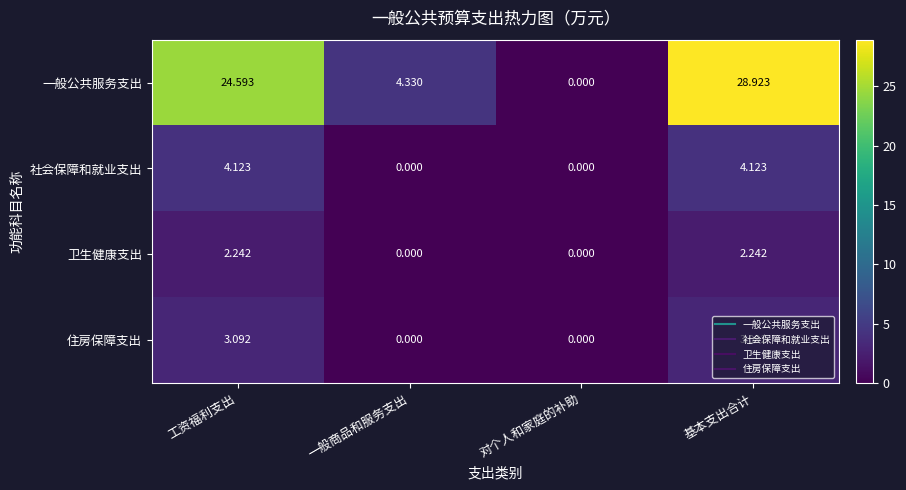

Where does the 住房保障支出 series first go above 3?

工资福利支出